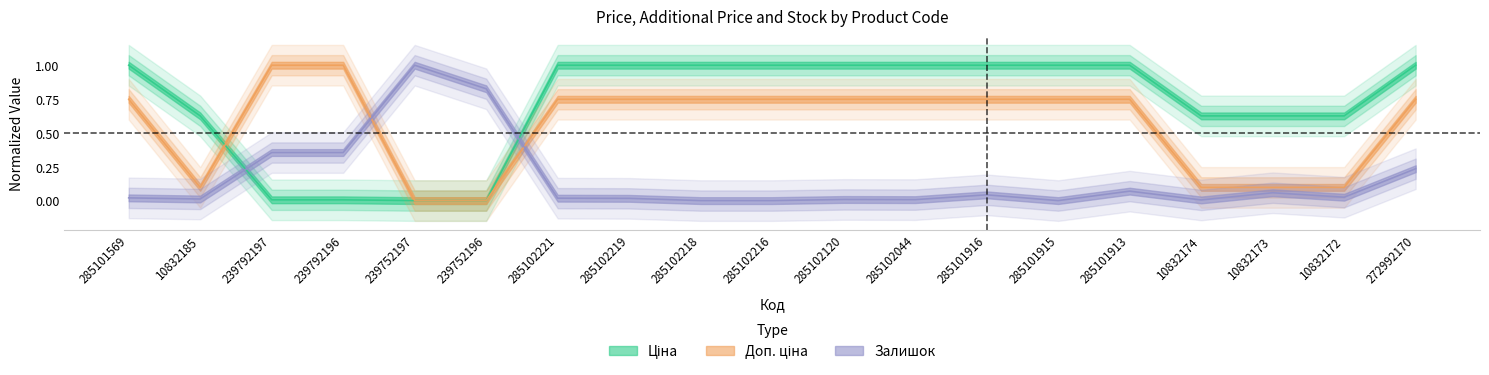

What is the total value across all series at 285102219?

1.8